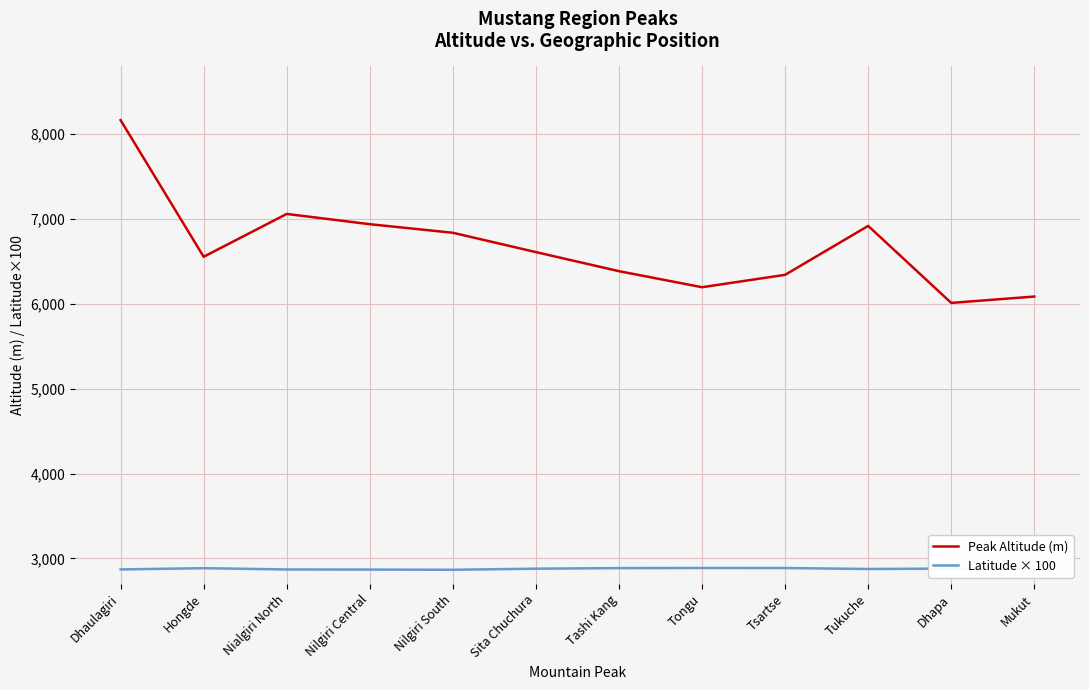

What is the difference between the maximum and minimum values in the Peak Altitude (m) series?

2155.0